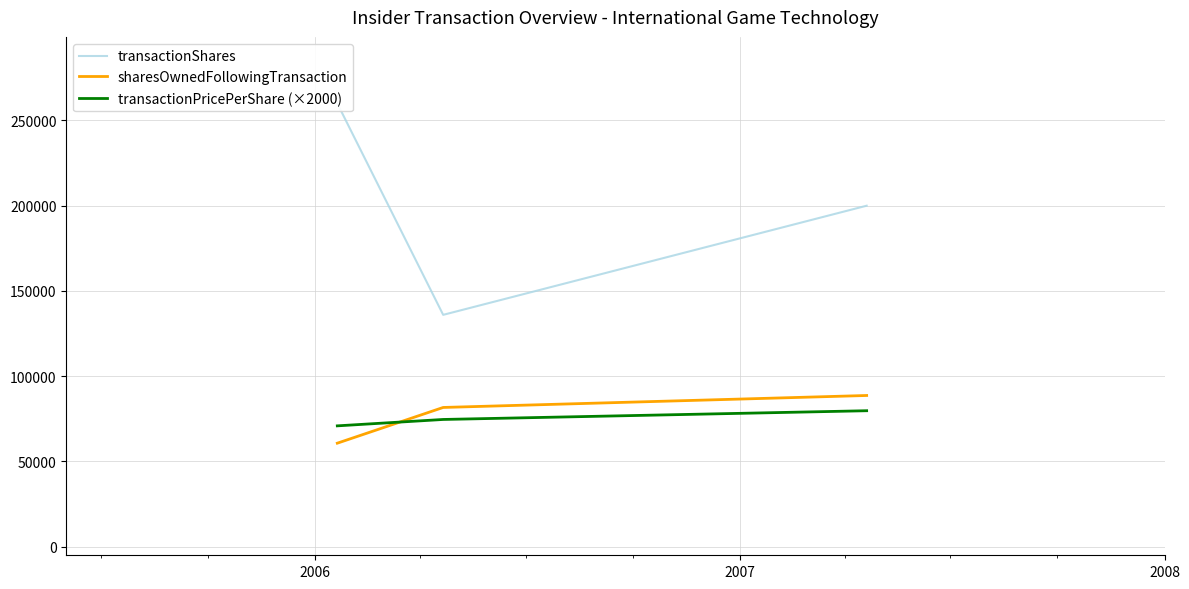

What is the minimum value for sharesOwnedFollowingTransaction?

60736.0